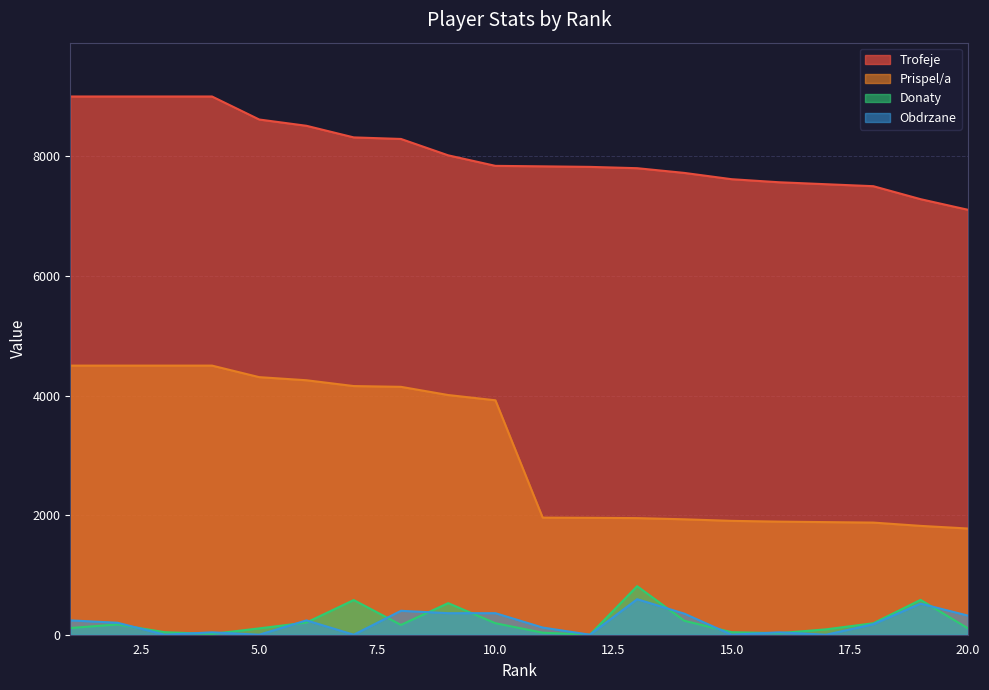

Reading right to left, what are all the values shown in this chart?

Trofeje: 7106	7283	7500	7533	7566	7617	7722	7801	7823	7832	7840	8016	8290	8316	8510	8615	9000	9000	9000	9000
Prispel/a: 1776	1820	1875	1883	1891	1904	1930	1950	1955	1958	3920	4008	4145	4158	4255	4307	4500	4500	4500	4500
Donaty: 108	583	192	90	26	42	233	812	0	34	192	528	164	580	204	106	13	42	172	112
Obdrzane: 320	520	176	0	40	0	352	594	0	120	360	360	400	0	240	0	40	0	200	240